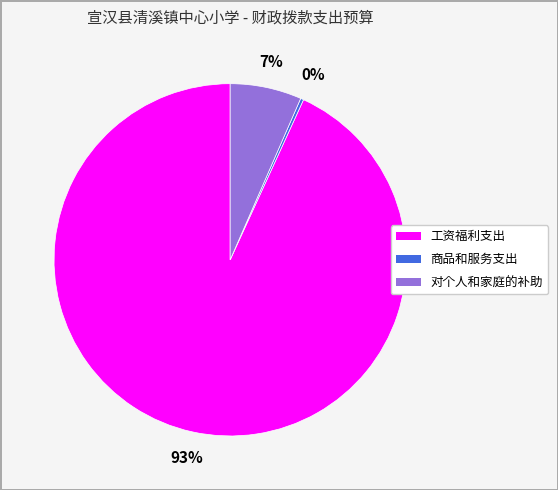

To the nearest percent, what is the average slice percentage?

33%